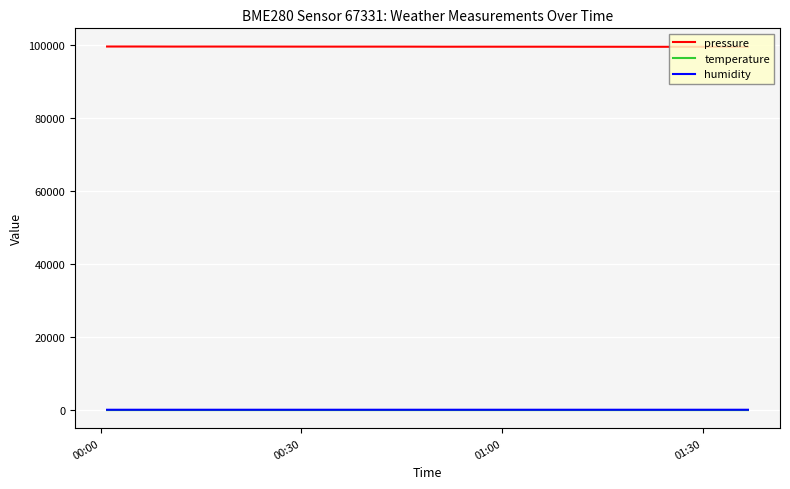

Which series has the largest total across all categories?

pressure